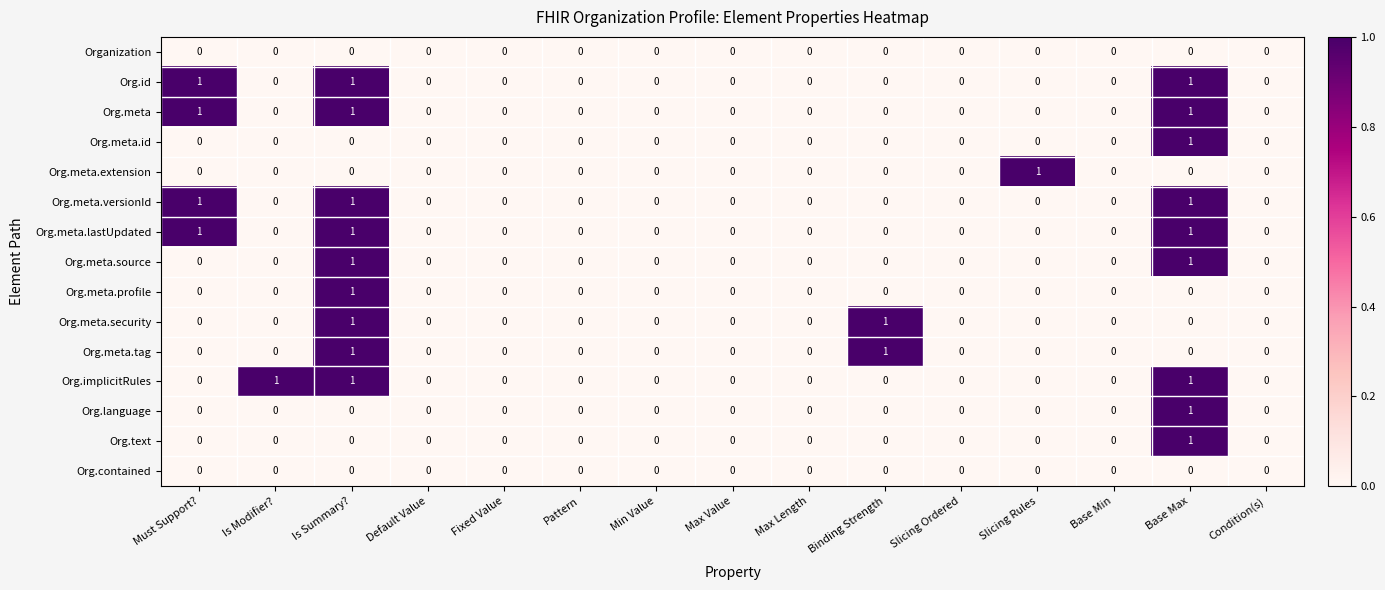

Is the value of Org.text at Condition(s) greater than the value of Org.language at Base Max?

No